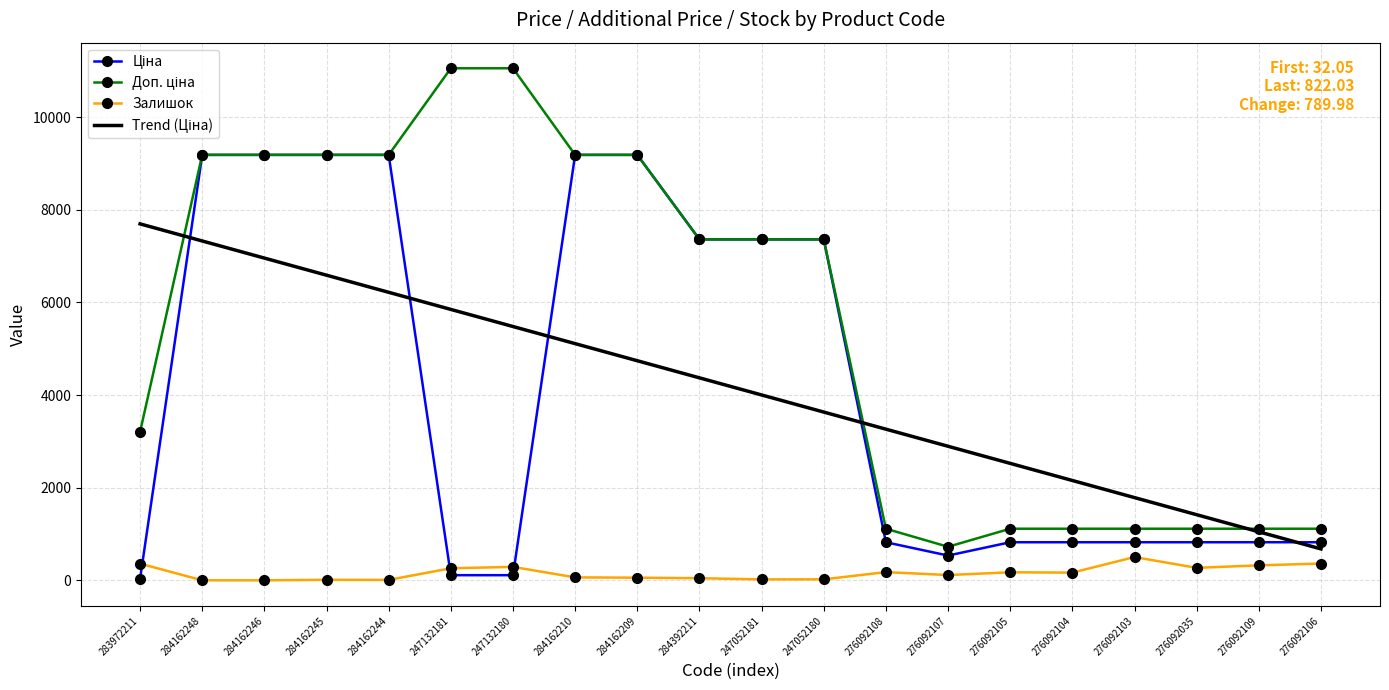

What is the maximum value shown in the chart?

11055.0